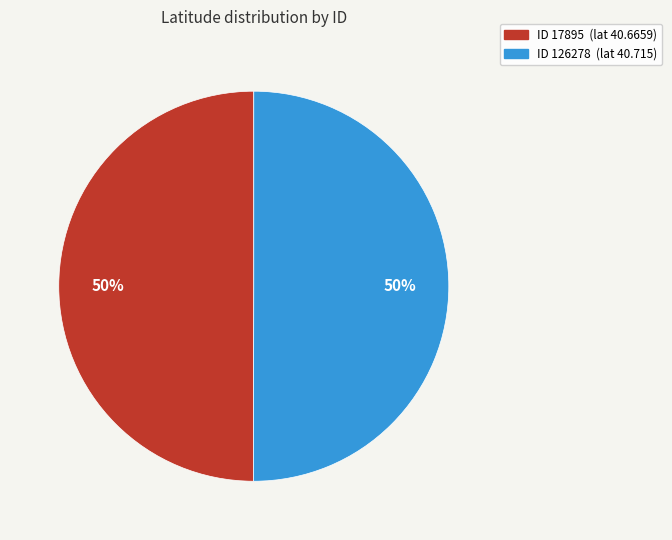

To the nearest percent, what is the average slice percentage?

50%